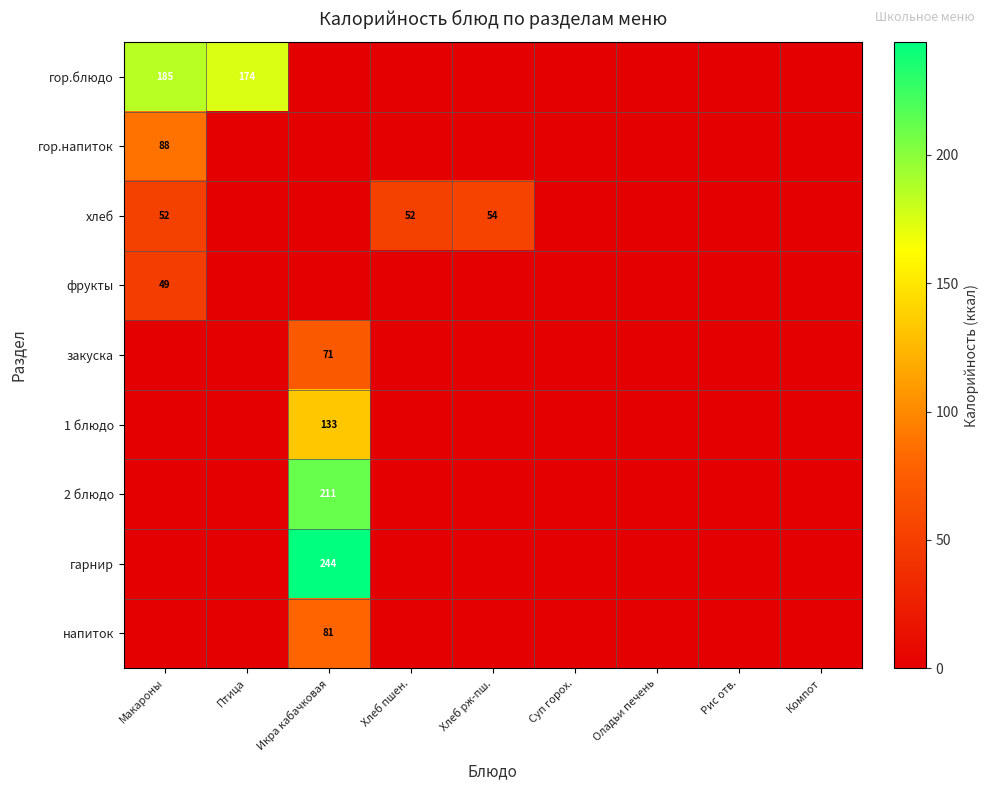

Which series has the largest total across all categories?

гор.блюдо